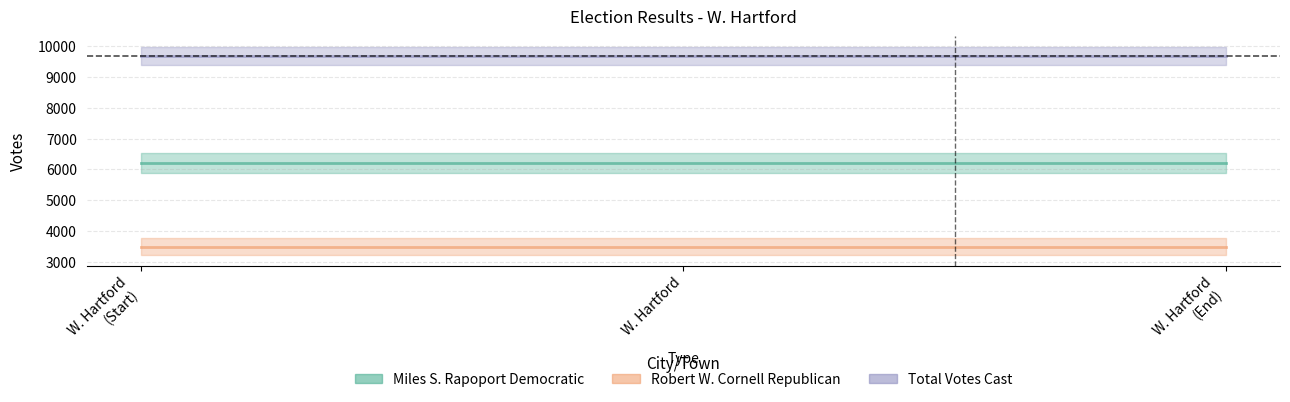

Reading left to right, transcribe all the data shown in this chart.

Miles S. Rapoport Democratic: 6210	6210	6210
Robert W. Cornell Republican: 3488	3488	3488
Total Votes Cast: 9698	9698	9698